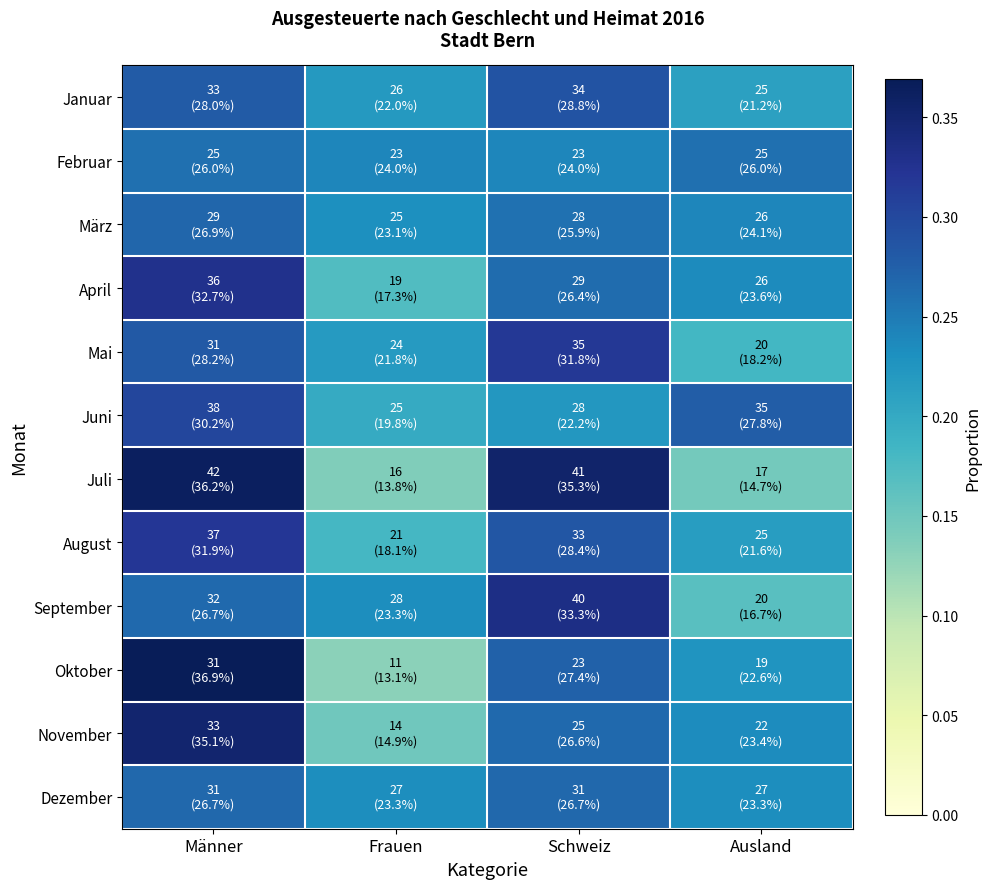

How many data points does each series have?

4